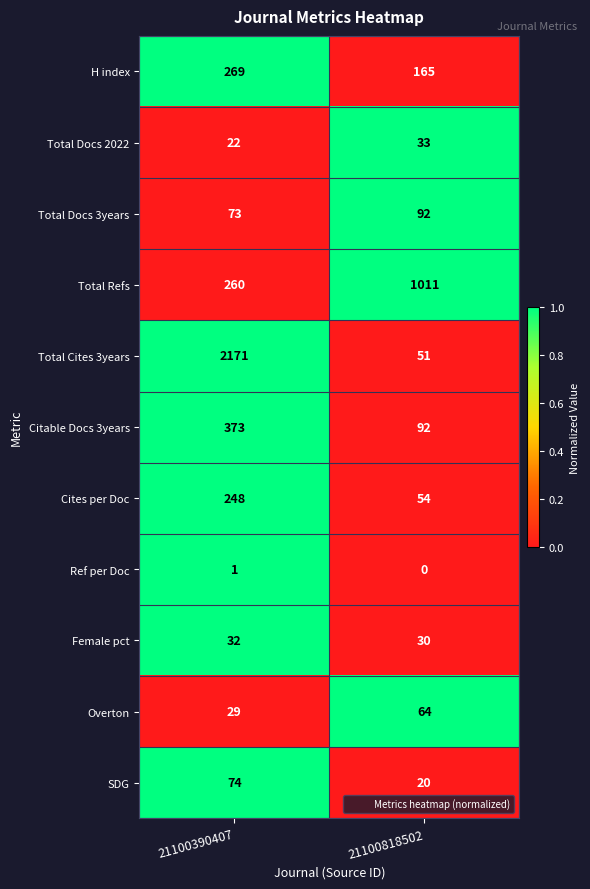

Which series changed the most between 21100390407 and 21100818502?

Total Cites 3years